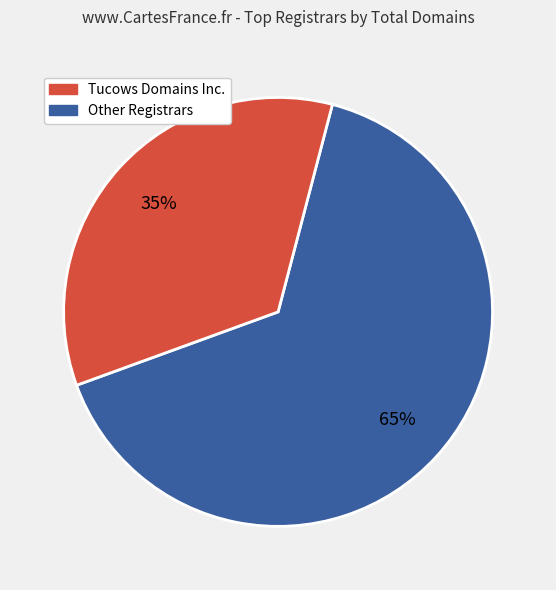

Is there any slice that represents more than half of the pie?

Yes